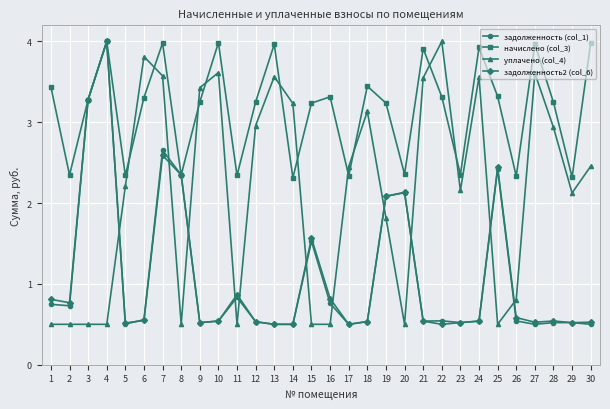

What is the difference between the maximum and minimum values in the уплачено (col_4) series?

3.5